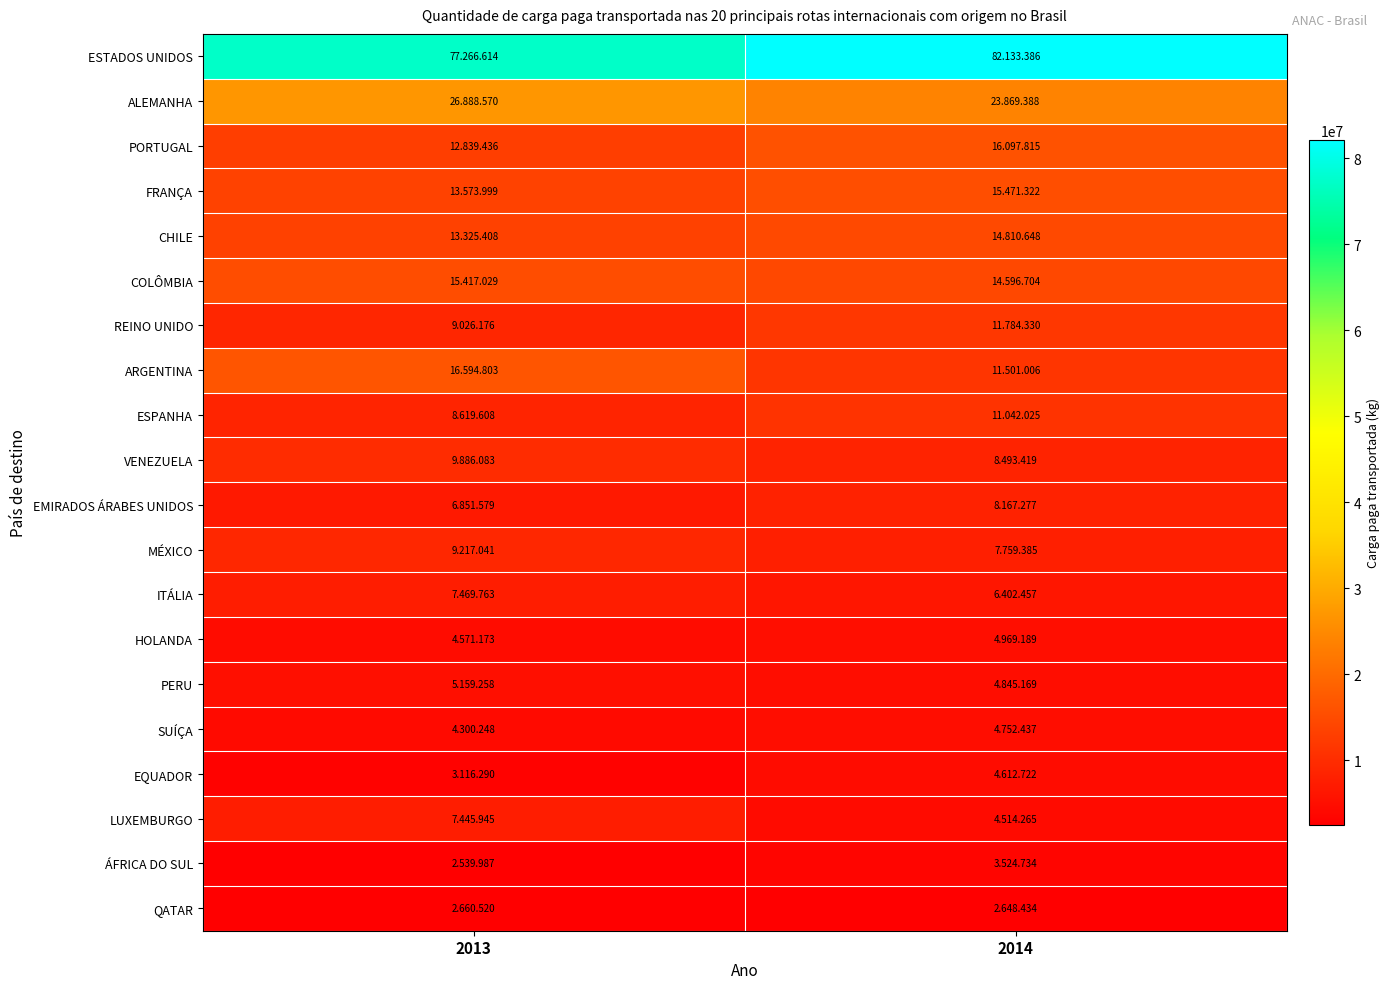

List the series in order of their peak value, lowest first.

QATAR, ÁFRICA DO SUL, EQUADOR, SUÍÇA, HOLANDA, PERU, LUXEMBURGO, ITÁLIA, EMIRADOS ÁRABES UNIDOS, MÉXICO, VENEZUELA, ESPANHA, REINO UNIDO, CHILE, COLÔMBIA, FRANÇA, PORTUGAL, ARGENTINA, ALEMANHA, ESTADOS UNIDOS